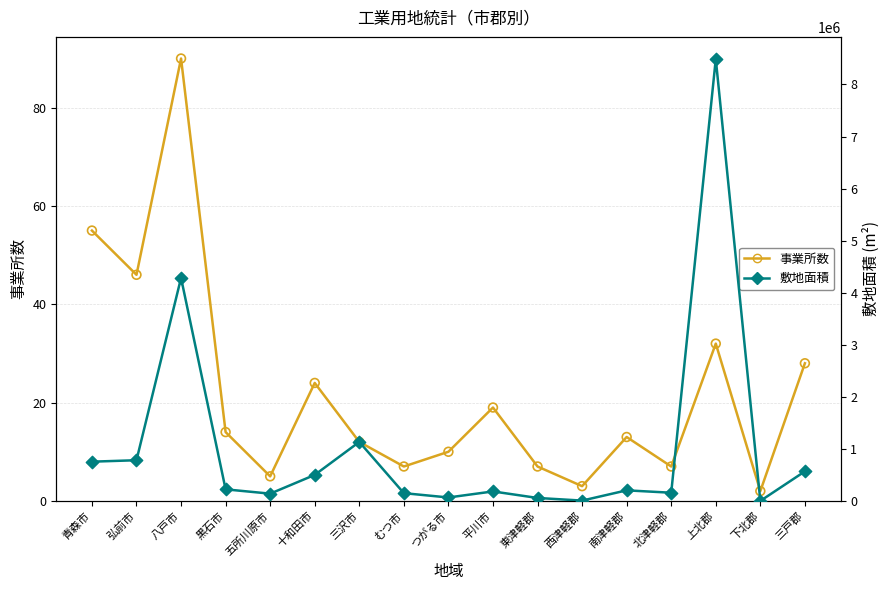

What is the total value across all series at 十和田市?

499631